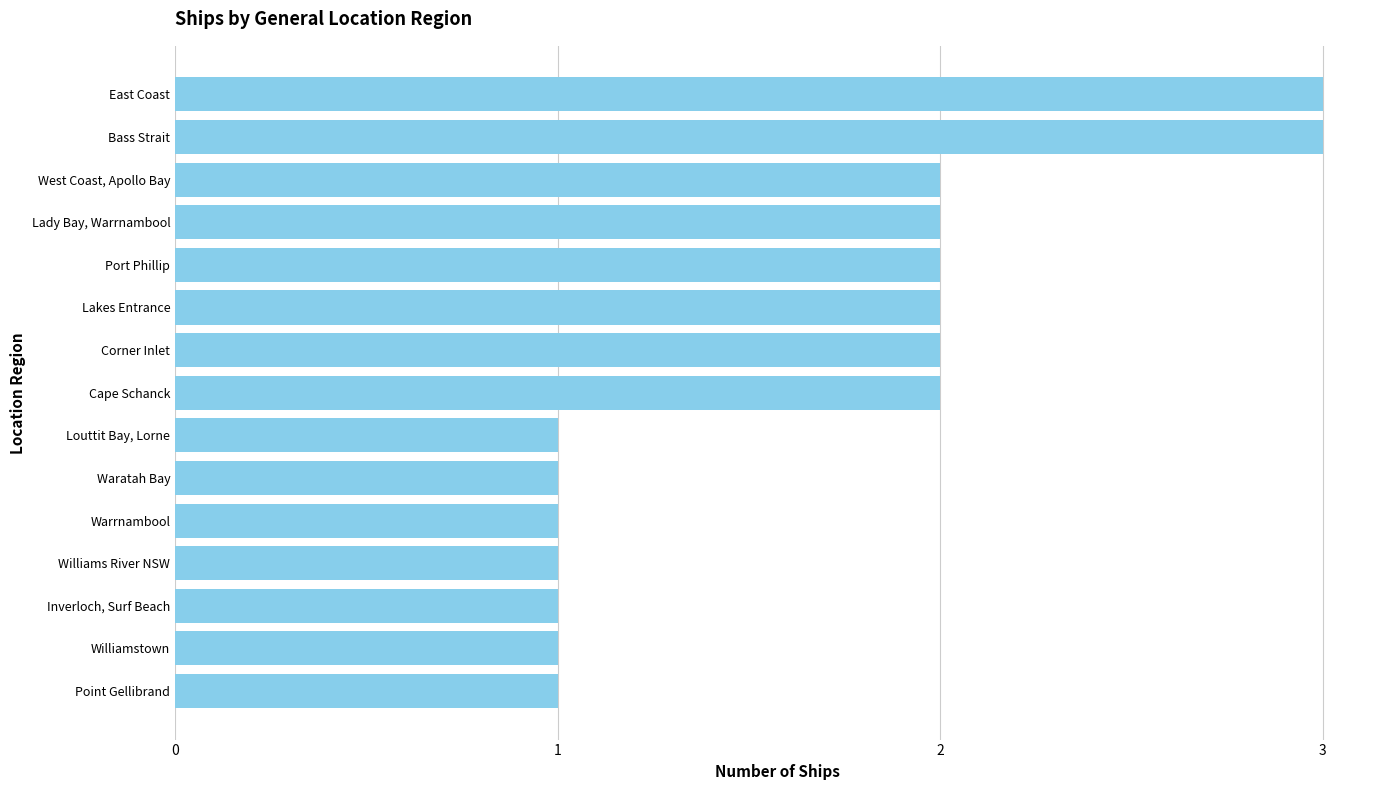

Count the number of categories in the chart.

15